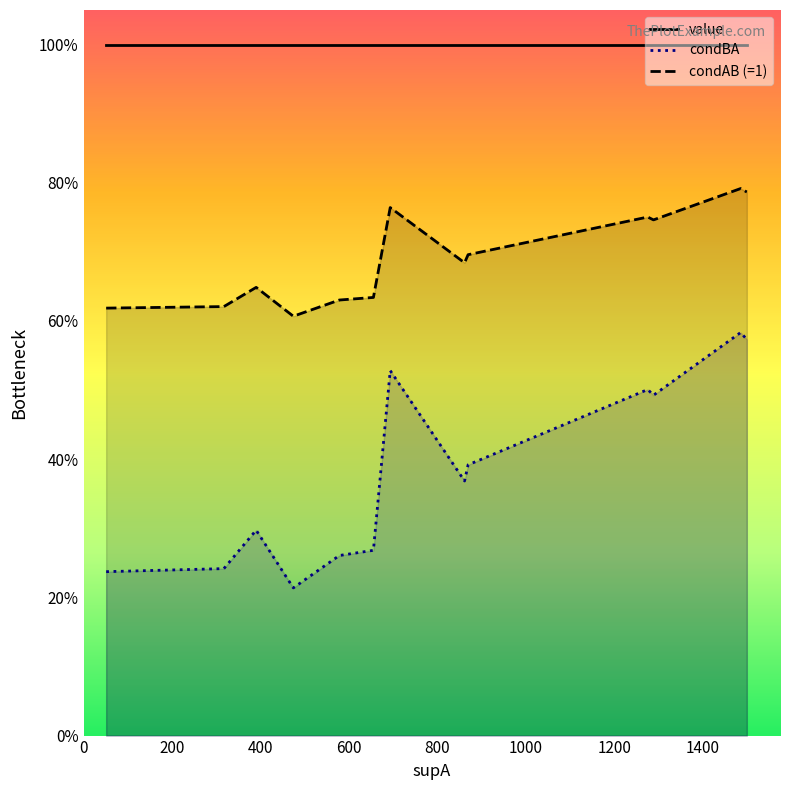

How many lines are shown in the chart?

3